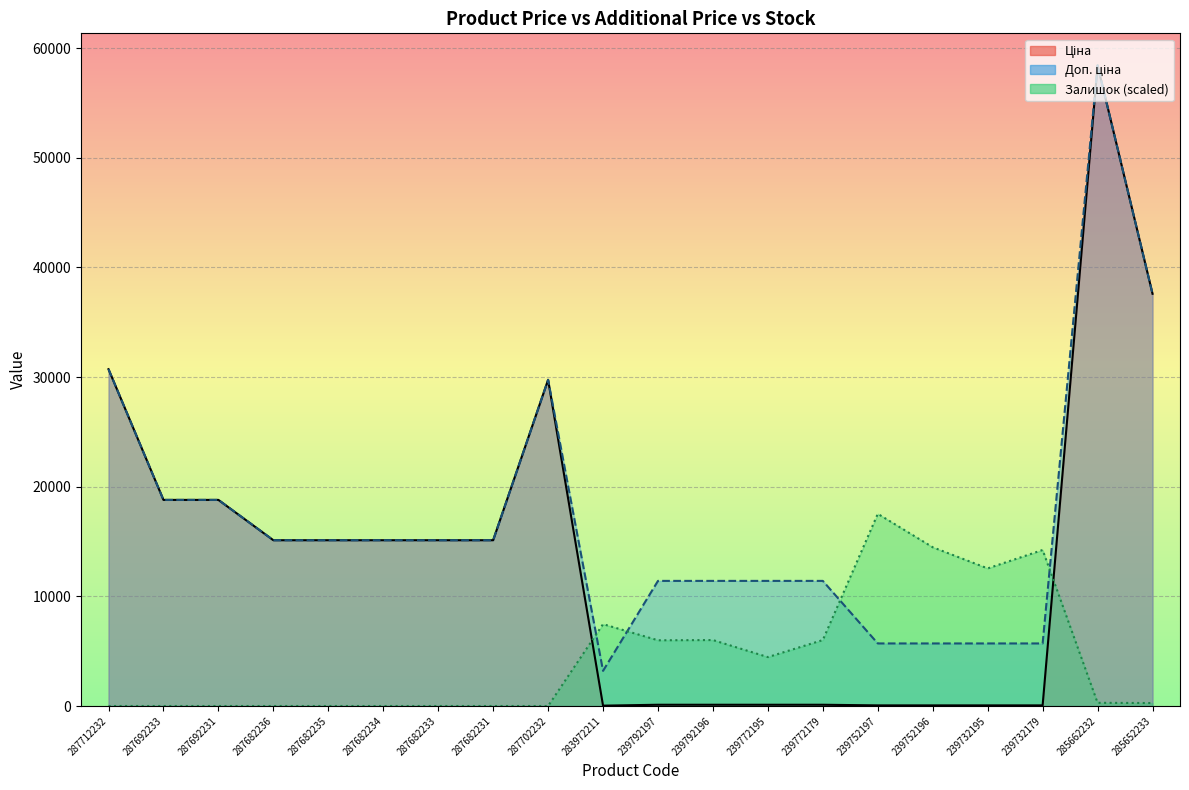

Where does the Доп. ціна series first go above 15120?

287712232